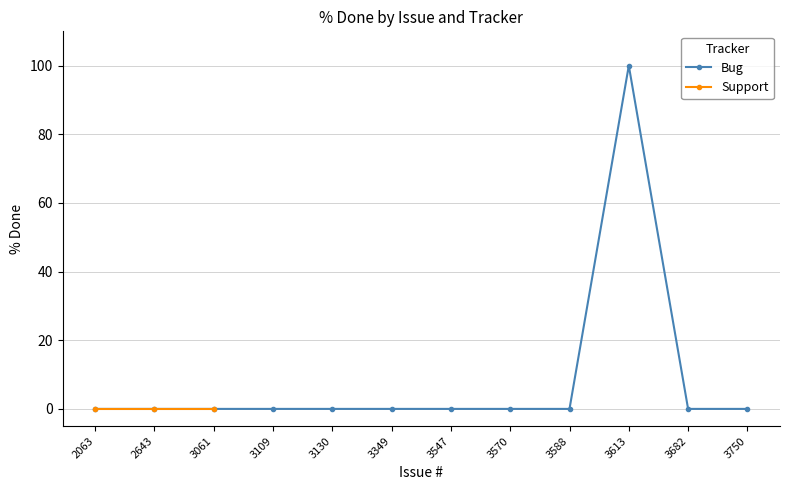

What is the greatest value displayed?

100